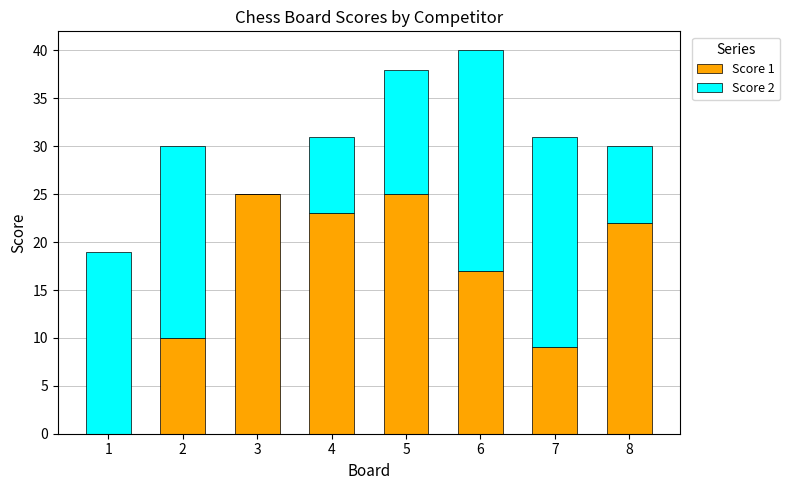

At which category is the sum across all series the highest?

6